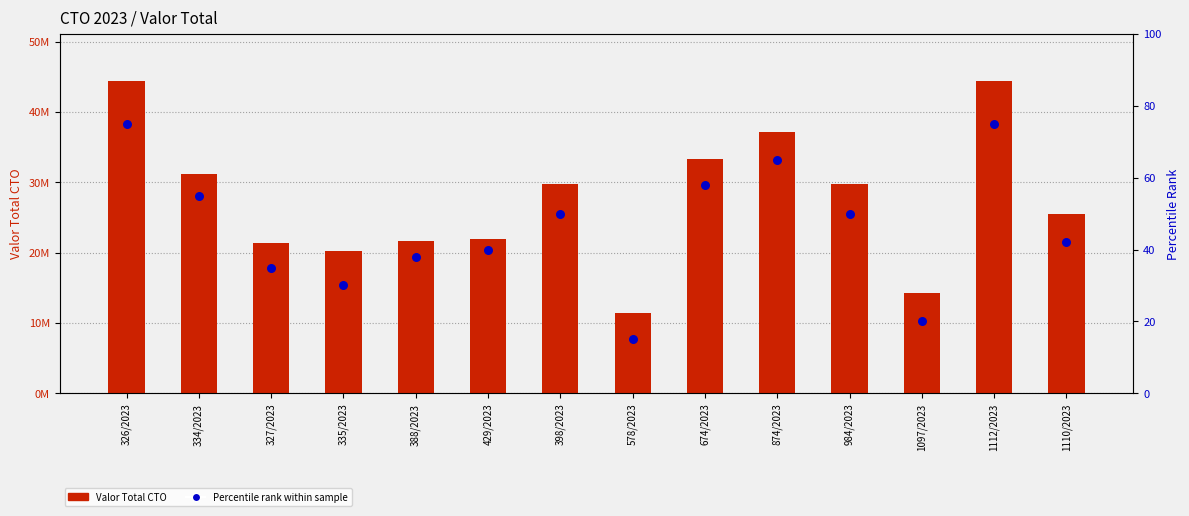

At how many categories does at least one series exceed 19756000?

12